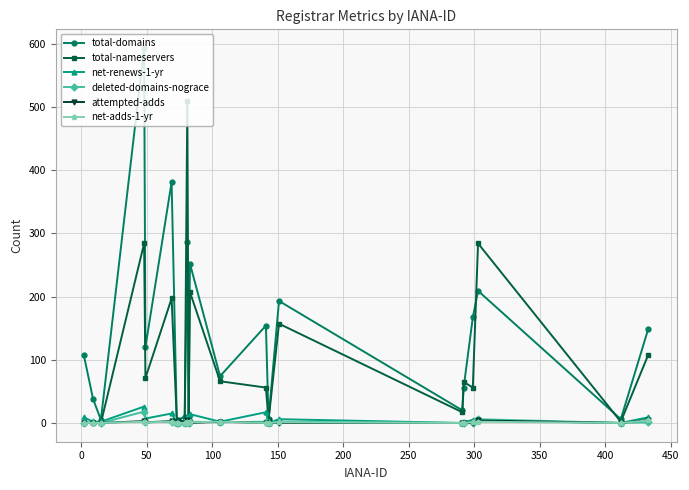

True or false: net-adds-1-yr has more than 2 points higher than both neighbors.

True